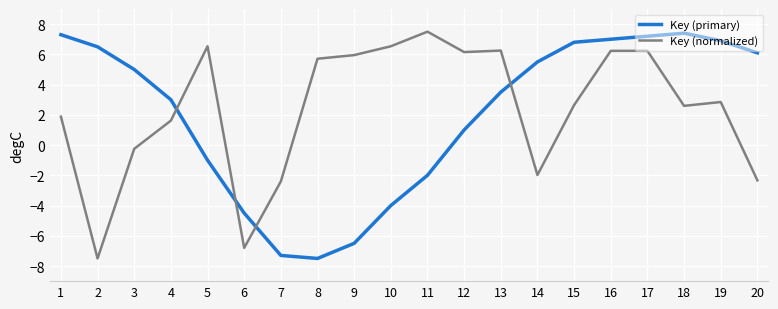

True or false: Key (normalized) has a value of -0.6 at 14.

False